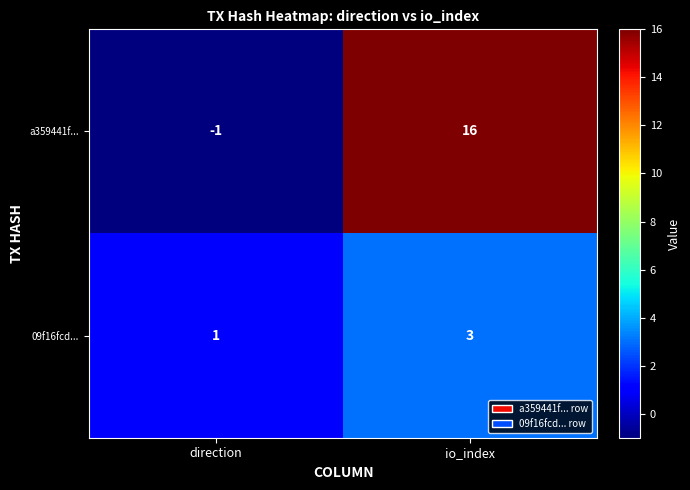

What is the sum of all 09f16fcd... values?

4